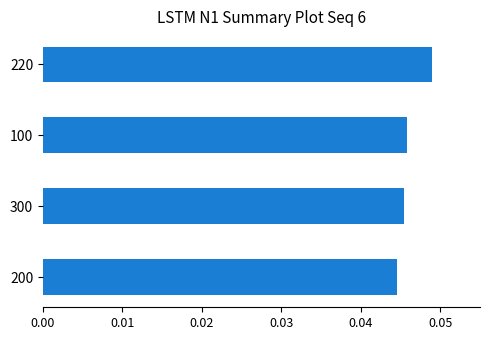

What is the sum of all values?

0.2